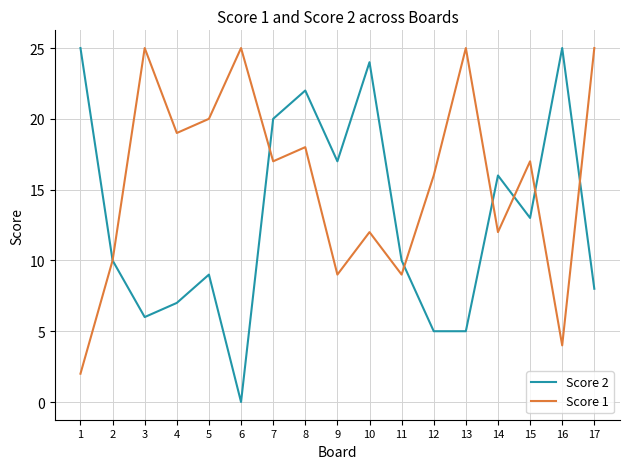

Reading right to left, extract all data points from this chart.

Score 2: 8	25	13	16	5	5	10	24	17	22	20	0	9	7	6	10	25
Score 1: 25	4	17	12	25	16	9	12	9	18	17	25	20	19	25	10	2